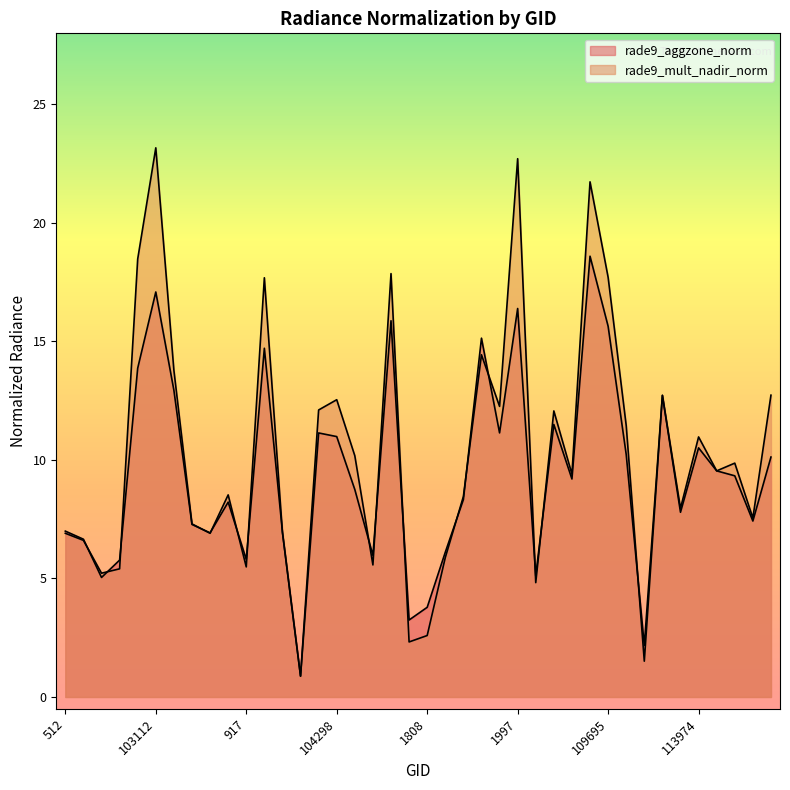

Does the chart display data point markers on the line(s)?

No